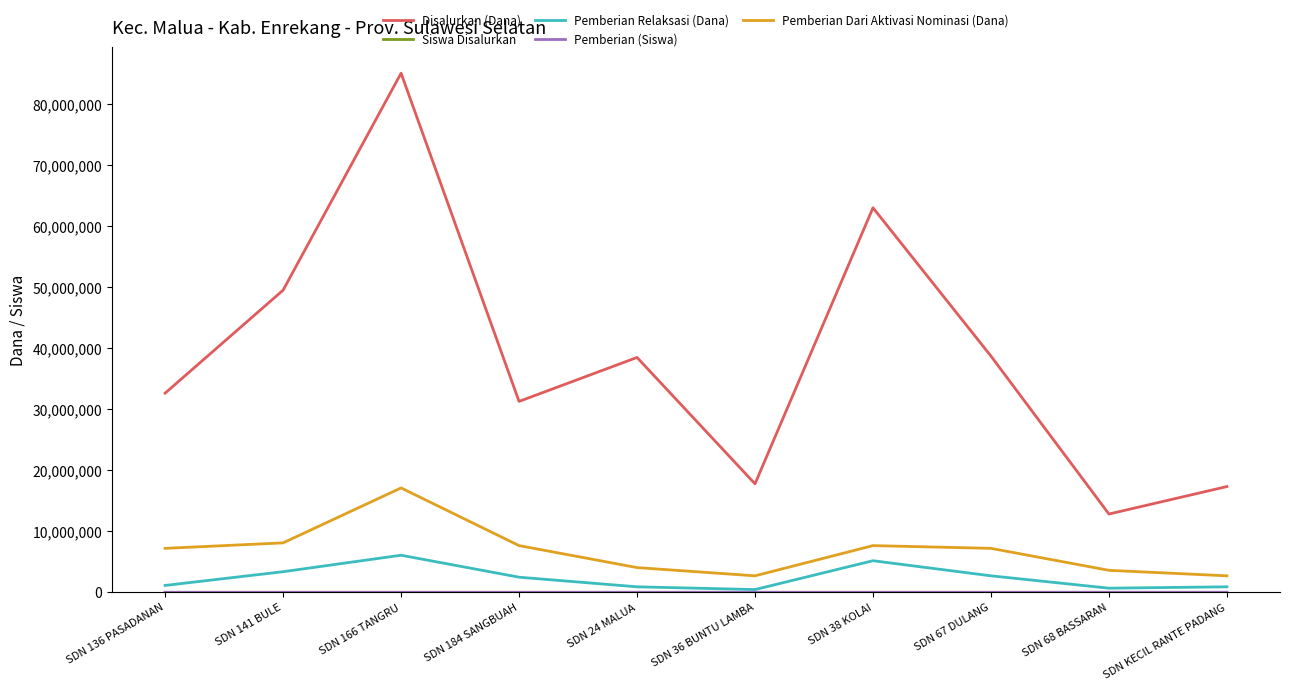

True or false: Disalurkan (Dana) and Pemberian Relaksasi (Dana) intersect in this chart.

False